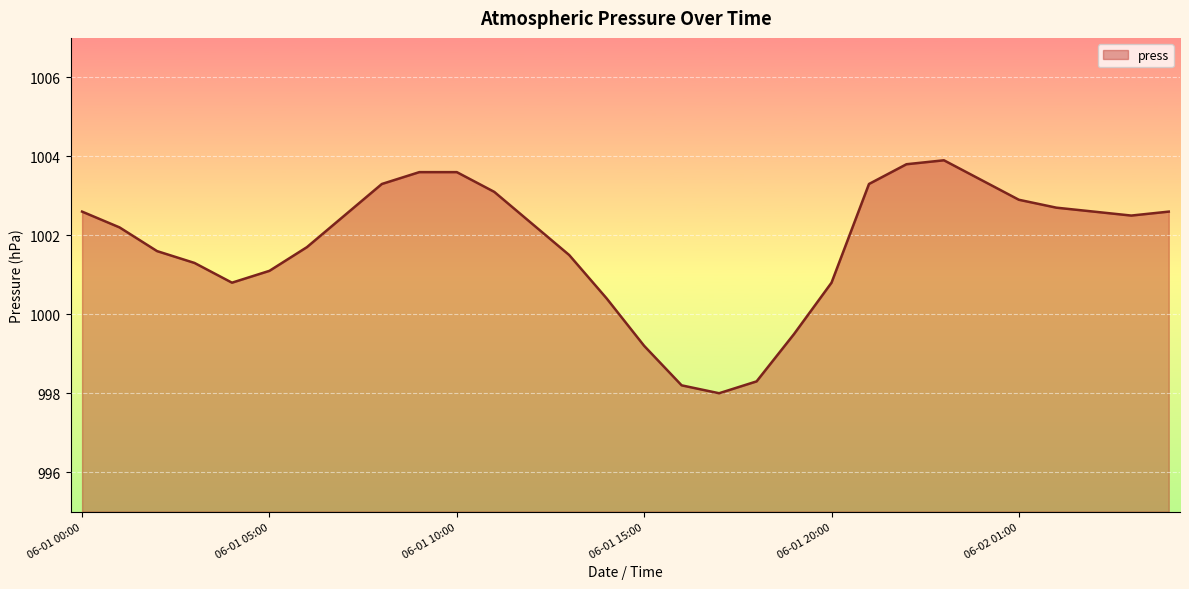

Reading left to right, transcribe all the data shown in this chart.

1002.6	1002.2	1001.6	1001.3	1000.8	1001.1	1001.7	1002.5	1003.3	1003.6	1003.6	1003.1	1002.3	1001.5	1000.4	999.2	998.2	998.0	998.3	999.5	1000.8	1003.3	1003.8	1003.9	1003.4	1002.9	1002.7	1002.6	1002.5	1002.6